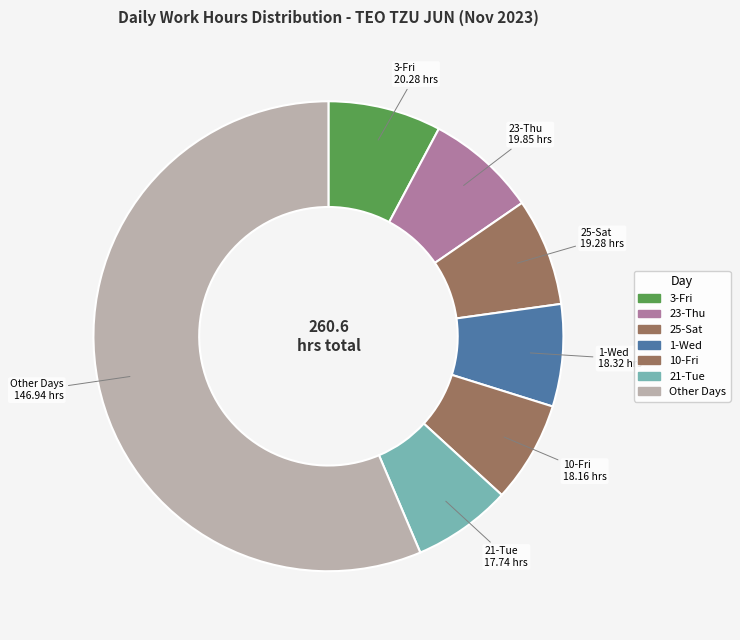

How many segments does this pie chart have?

7